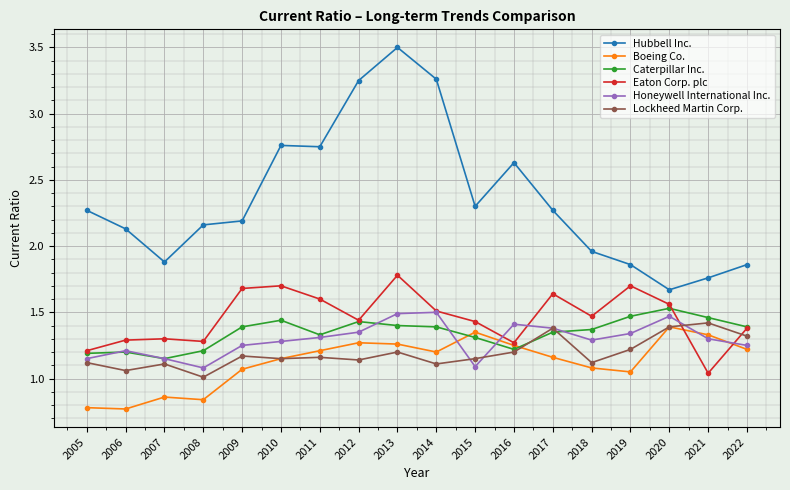

Which category has the highest value across all series?

2013